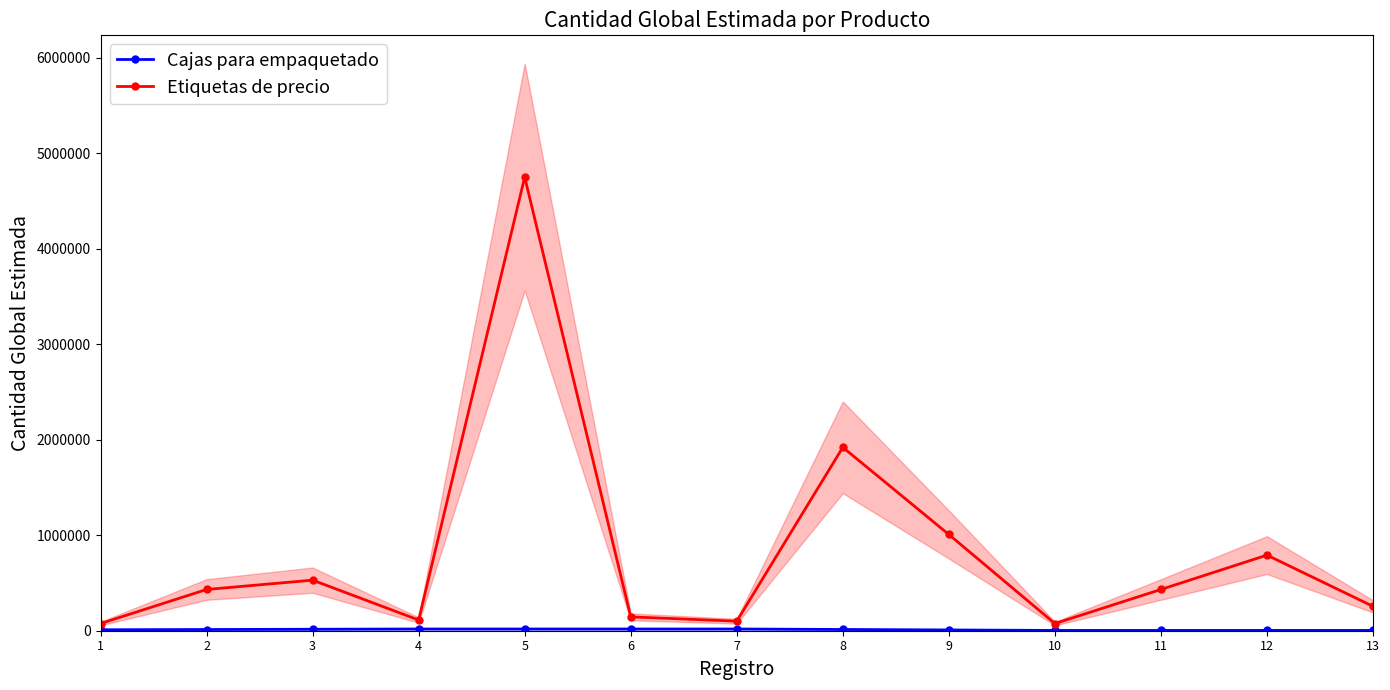

What is the difference between the maximum and minimum values in the Cajas para empaquetado series?

15000.0